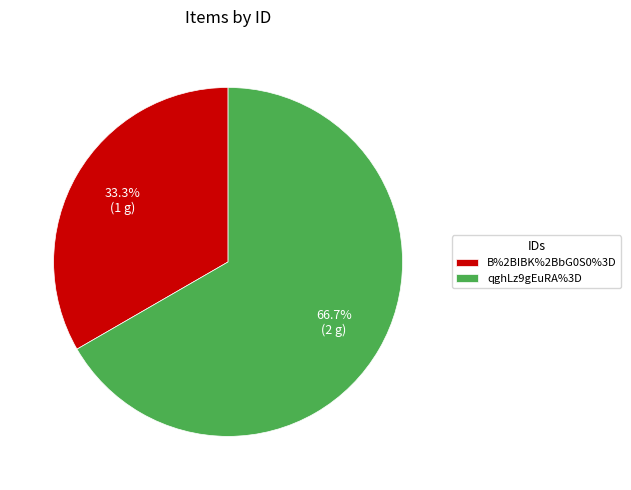

To the nearest percent, what is the difference between the qghLz9gEuRA%3D and B%2BIBK%2BbG0S0%3D slice percentages?

33%